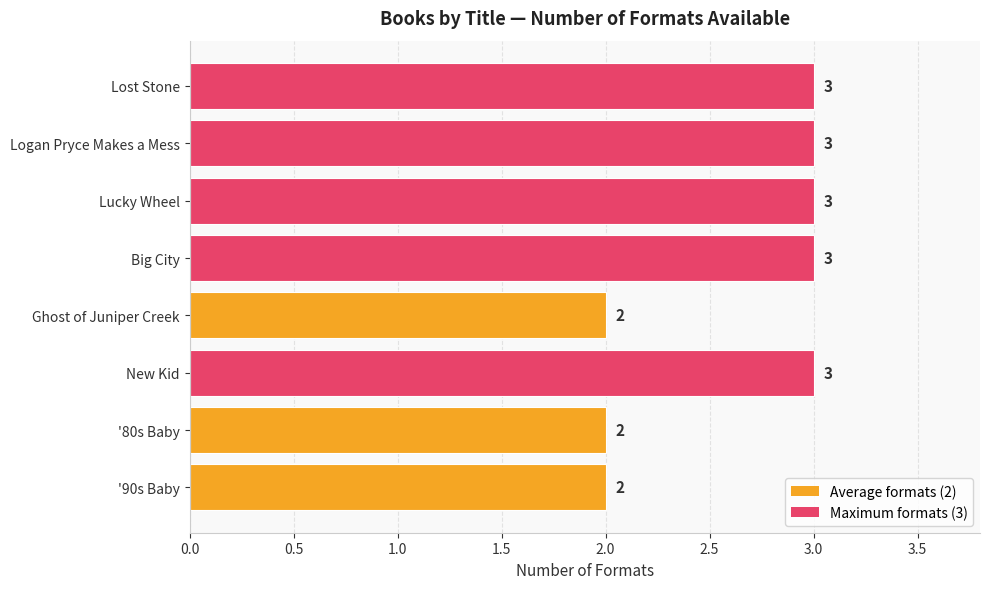

Reading bottom to top, list all the values displayed in this chart.

2	2	3	2	3	3	3	3